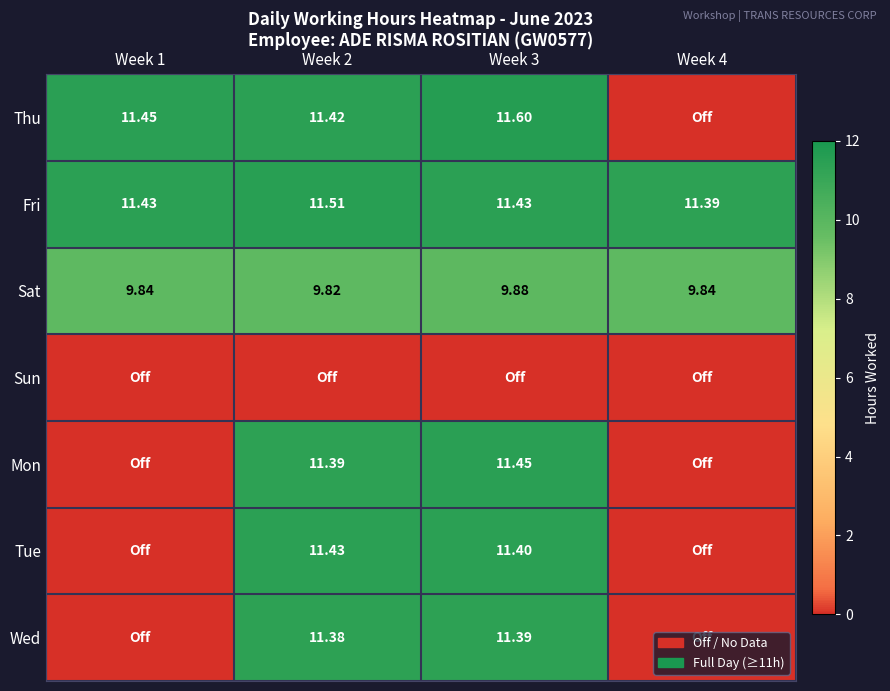

Where does the Thu series first go above 11?

Week 1